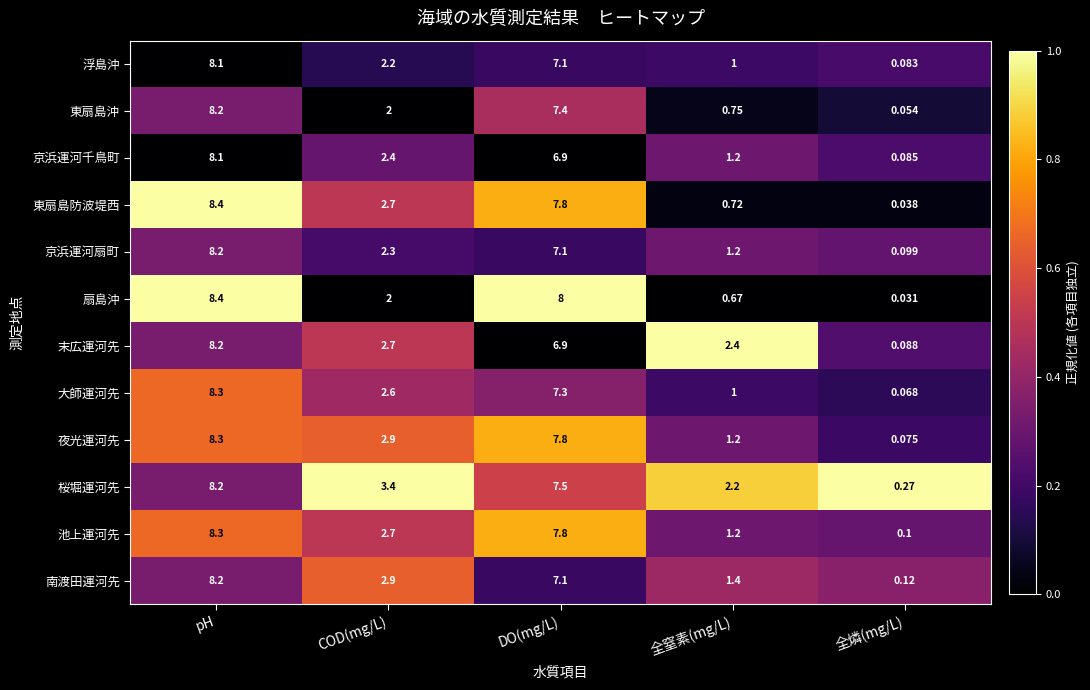

Where is 東扇島沖 nearest to the value 4?

COD(mg/L)